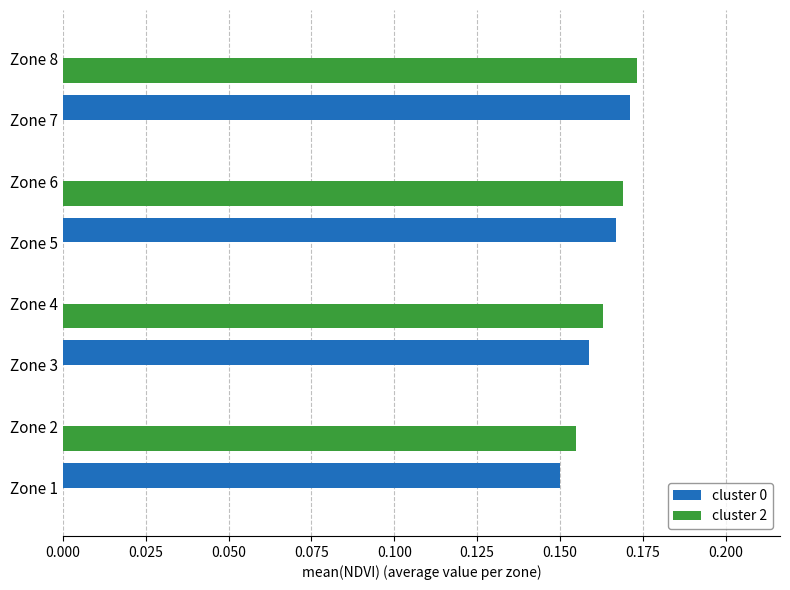

How many distinct data groups are displayed?

2